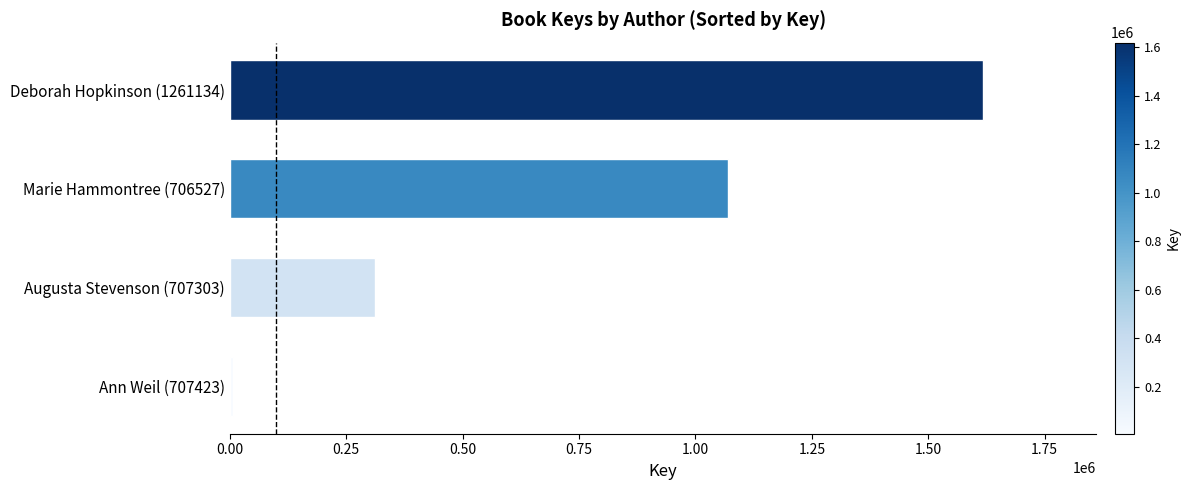

Does the chart contain stacked bars?

No